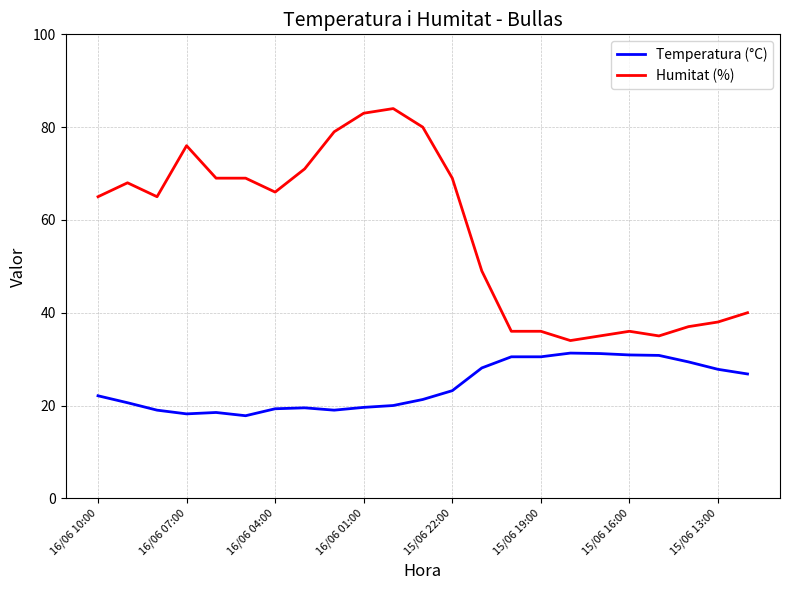

Which series has the largest range (max minus min)?

Humitat (%)